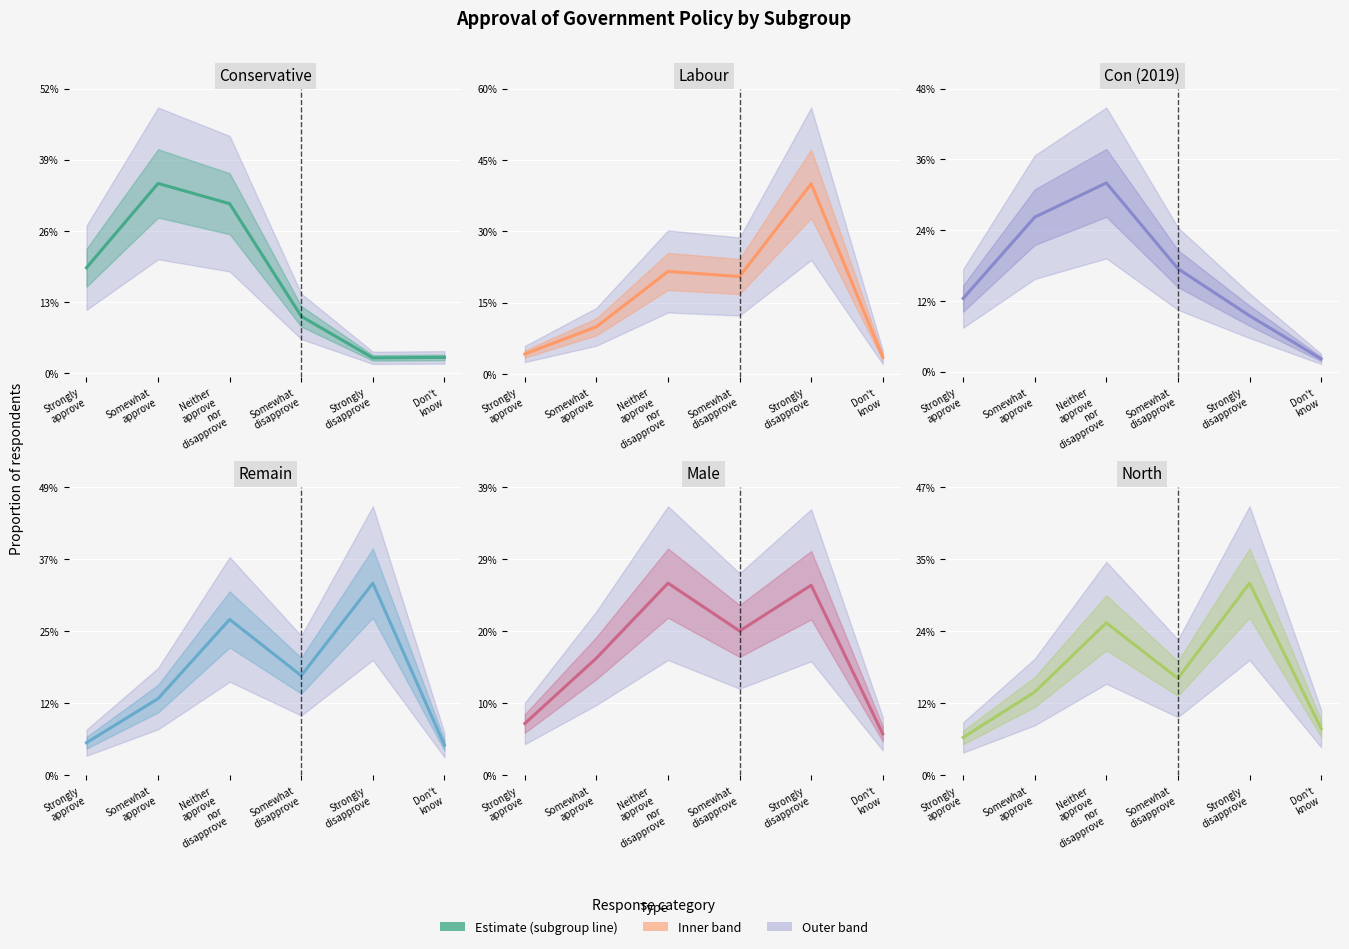

List the series in order of their peak value, highest first.

Labour, Conservative, Remain, Con (2019), North, Male